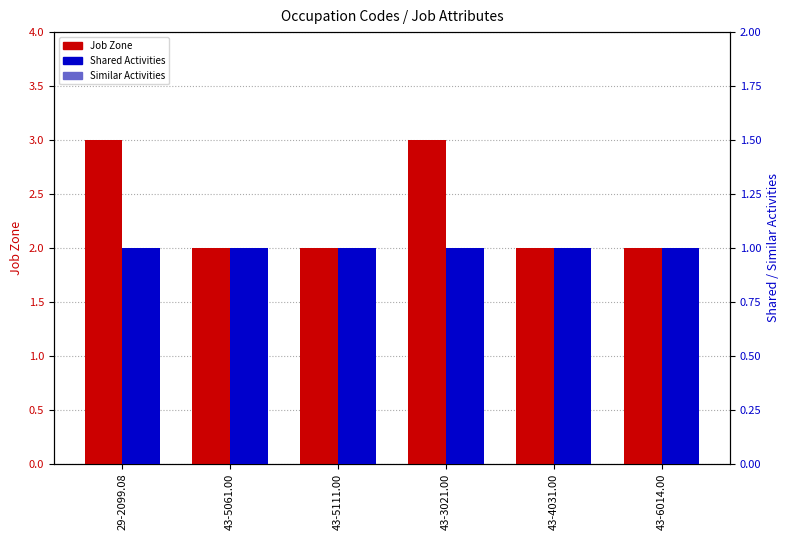

True or false: Shared Activities has a value of 1 at 43-3021.00.

True